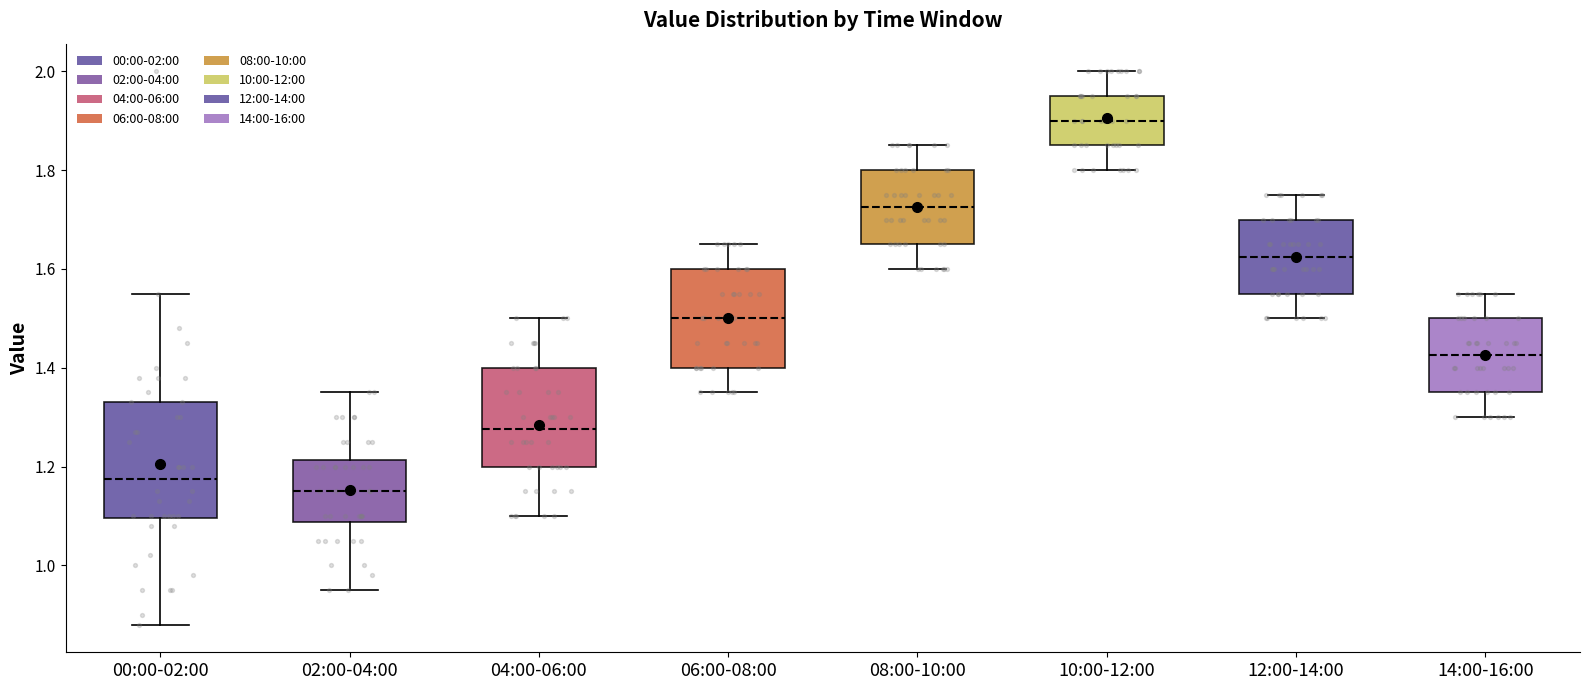

Reading left to right, transcribe this box plot: for each box, give where its median line is, the range the box spans, and where its two whiskers end, as read against the y-axis. The values are not printed on the chart, so give them approximately, as read against the axis.

00:00-02:00: median 1.18, box 1.10 to 1.34, whiskers 0.88 to 1.56
02:00-04:00: median 1.16, box 1.08 to 1.22, whiskers 0.96 to 1.36
04:00-06:00: median 1.28, box 1.20 to 1.40, whiskers 1.10 to 1.50
06:00-08:00: median 1.50, box 1.40 to 1.60, whiskers 1.36 to 1.66
08:00-10:00: median 1.72, box 1.66 to 1.80, whiskers 1.60 to 1.86
10:00-12:00: median 1.90, box 1.86 to 1.96, whiskers 1.80 to 2.00
12:00-14:00: median 1.62, box 1.56 to 1.70, whiskers 1.50 to 1.76
14:00-16:00: median 1.42, box 1.36 to 1.50, whiskers 1.30 to 1.56